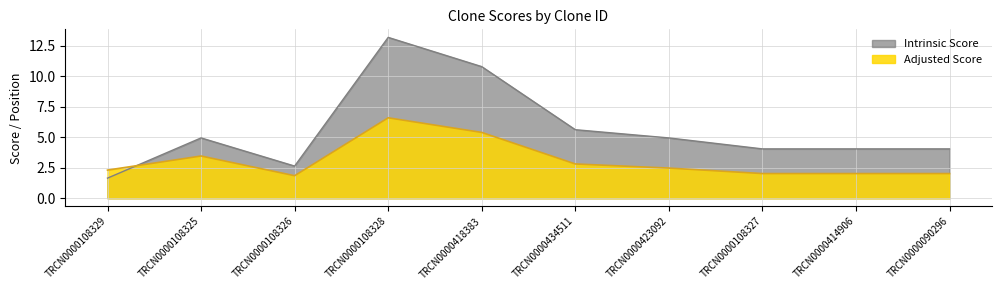

How many values in the Intrinsic Score series exceed 4?

8